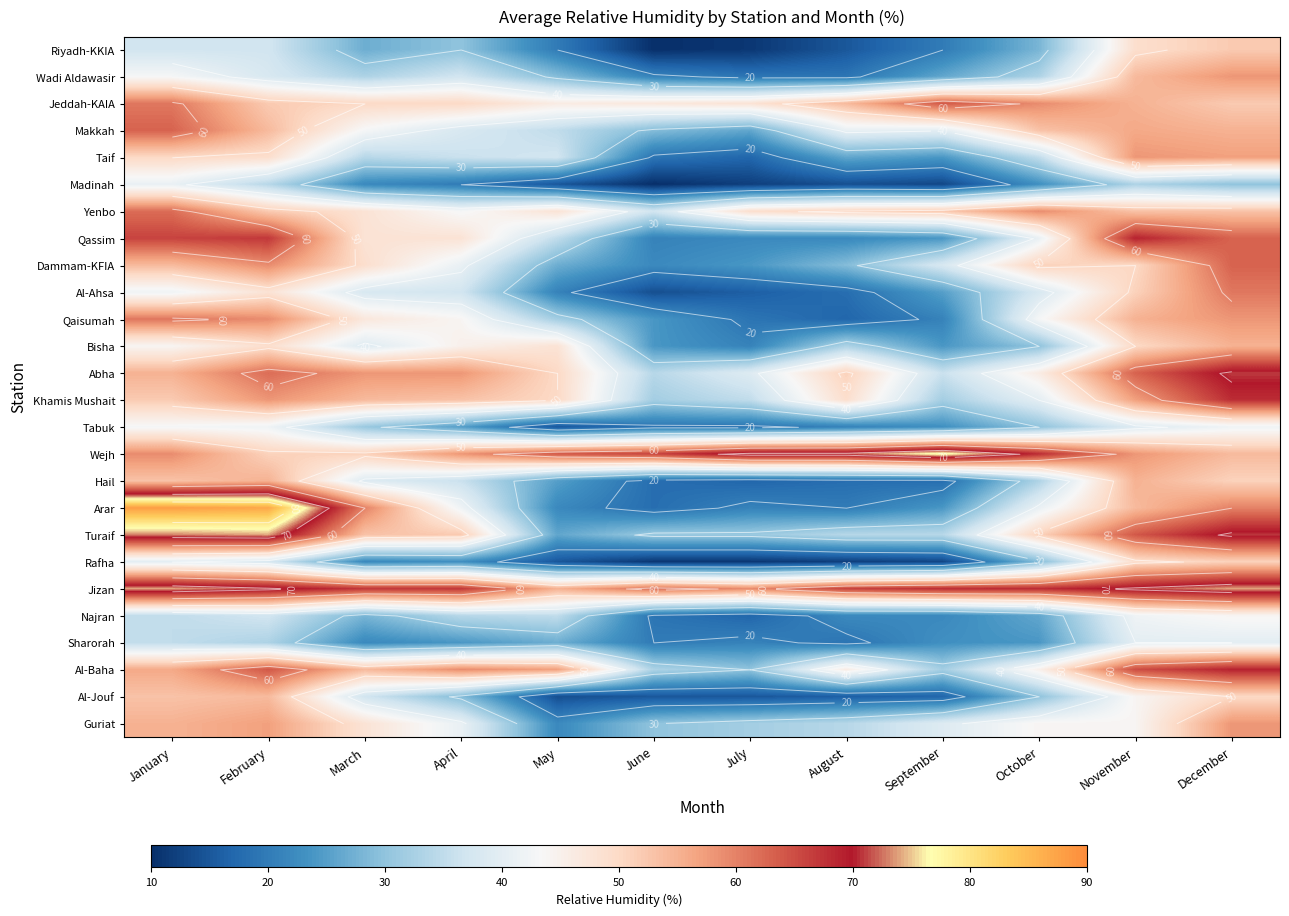

Count the number of data series in this chart.

26